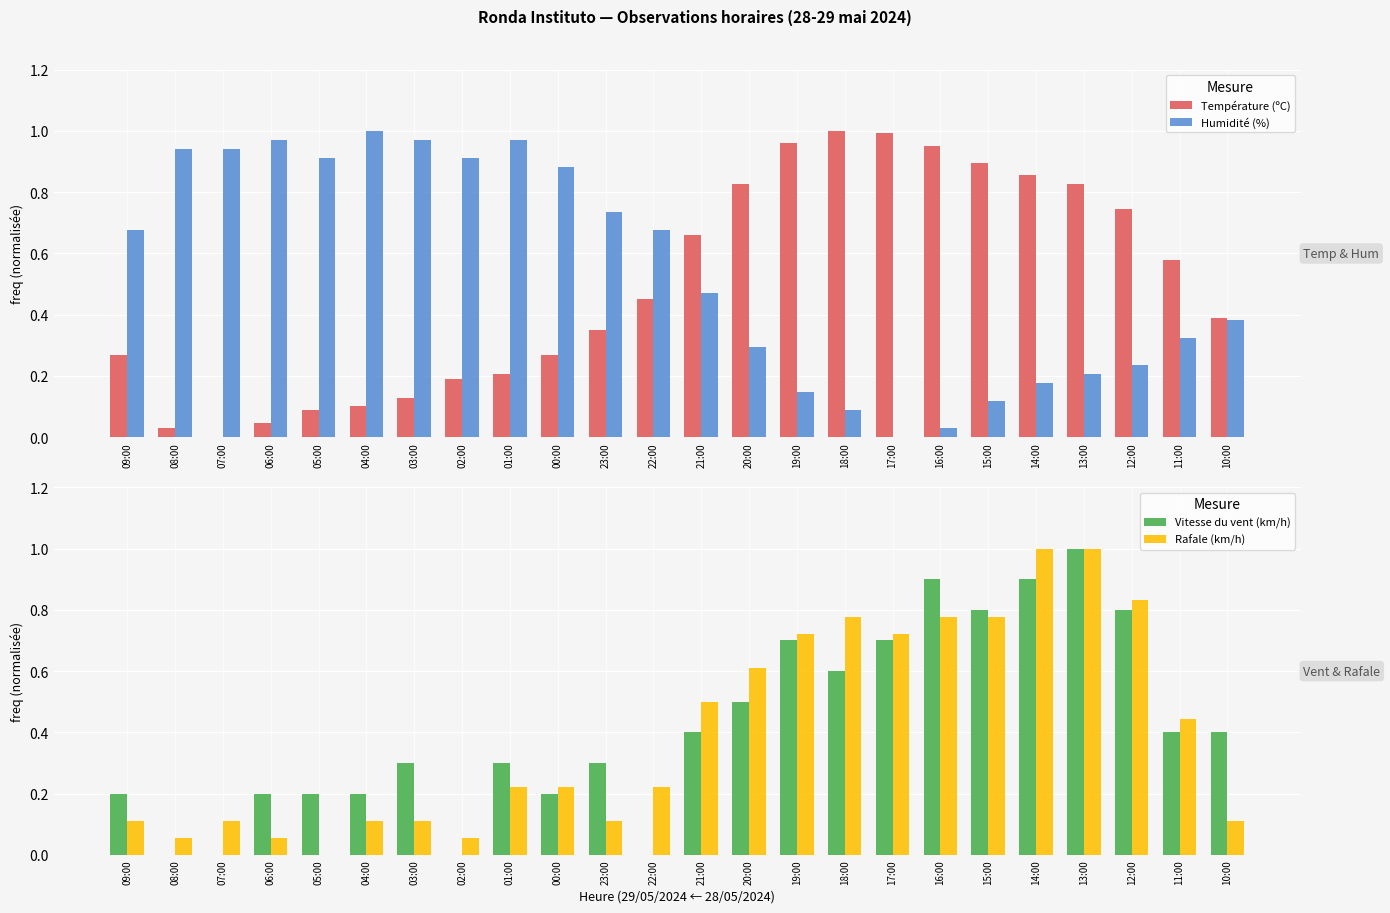

What is the highest value of the Vitesse du vent (km/h) series?

1.0